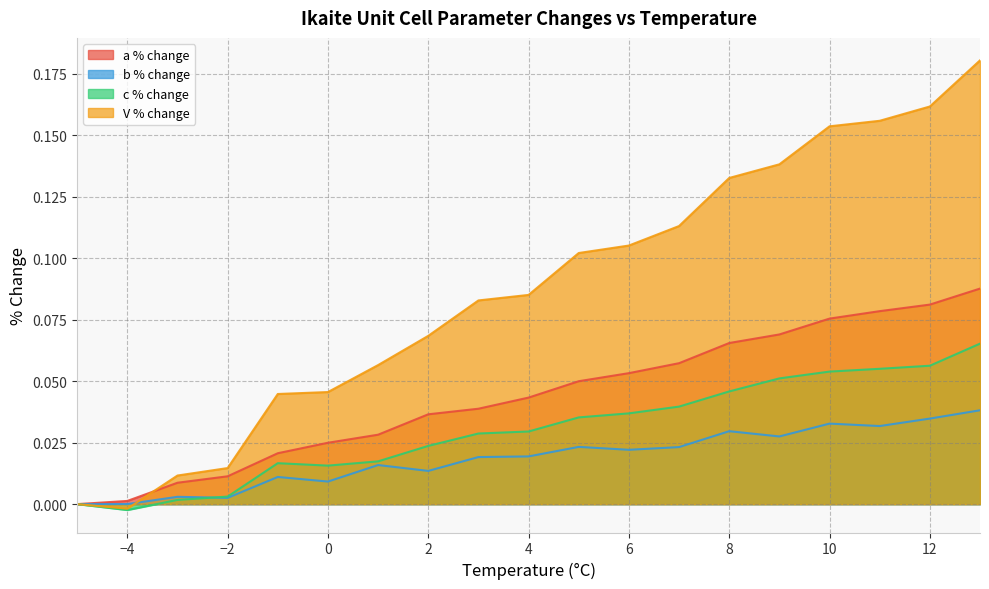

In c % change, how many points are lower than both neighbors (excluding endpoints)?

2